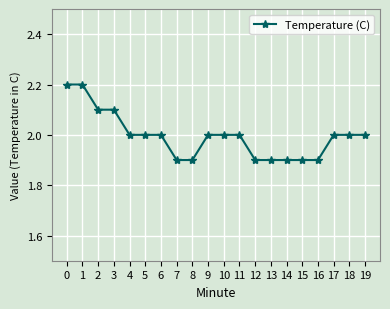

What is the sum of all values?

39.9